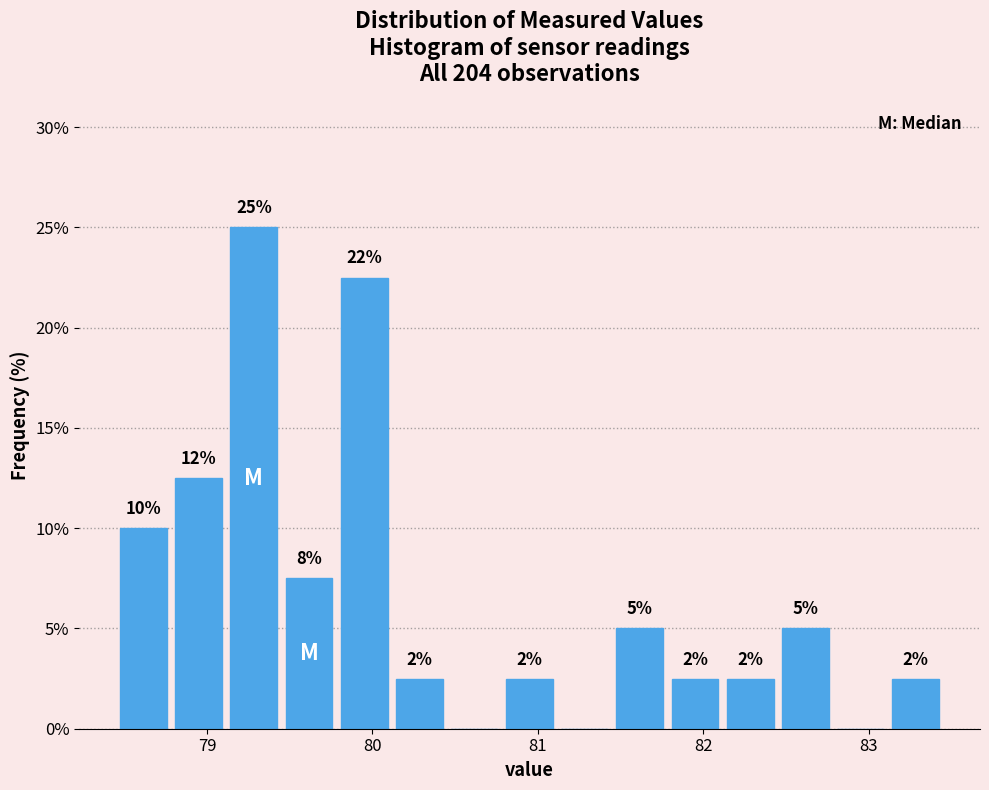

Around what value on the x-axis is the tallest bar? Give the approximate position of its centre, as read against the axis.

79.3